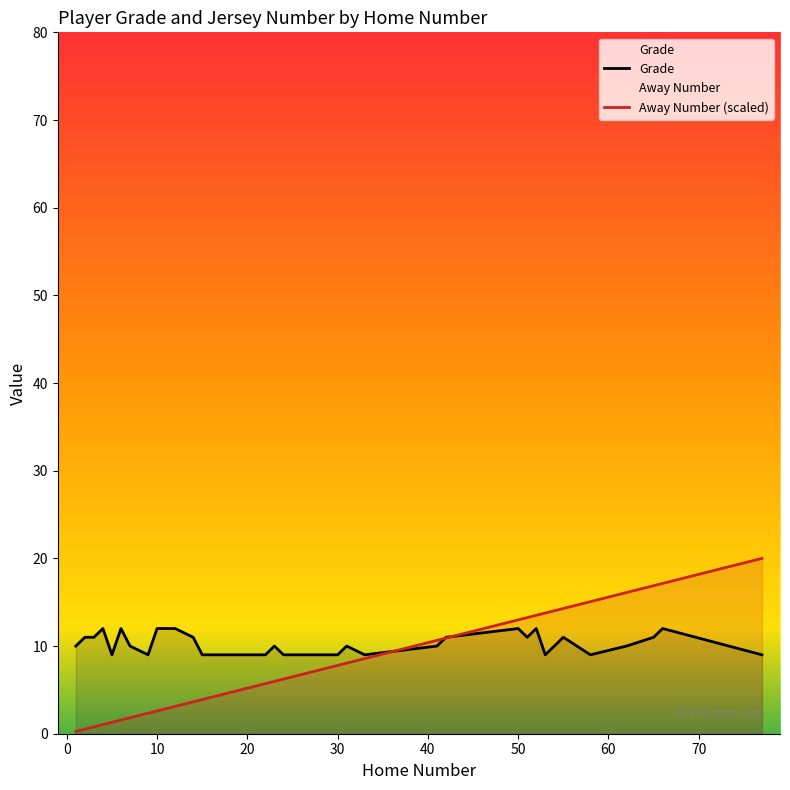

Reading right to left, what are all the values shown in this chart?

Grade: 9.0	12.0	11.0	10.0	9.0	11.0	10.0	9.0	12.0	11.0	12.0	11.0	10.0	9.0	10.0	9.0	9.0	10.0	9.0	9.0	9.0	11.0	12.0	12.0	9.0	10.0	12.0	9.0	12.0	11.0	11.0	10.0
Away Number (scaled): 20.0	17.1	16.9	16.1	15.1	14.3	14.0	13.8	13.5	13.2	13.0	10.9	10.6	8.6	8.1	7.8	6.2	6.0	5.7	5.5	3.9	3.6	3.1	2.6	2.3	1.8	1.6	1.3	1.0	0.8	0.5	0.3